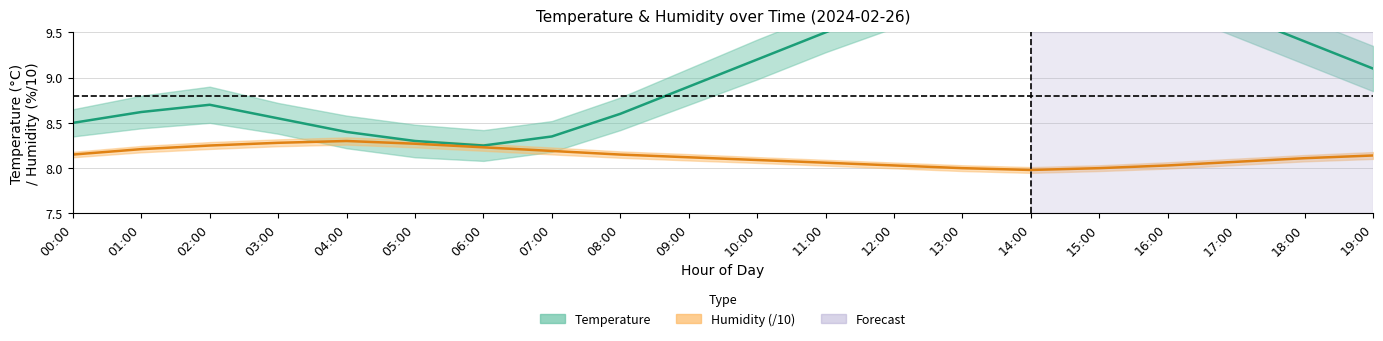

Reading left to right, extract all data points from this chart.

Temperature (°C): 8.5	8.6	8.7	8.6	8.4	8.3	8.2	8.3	8.6	8.9	9.2	9.5	9.8	10.1	10.3	10.2	10.0	9.7	9.4	9.1
Humidity (%/10): 8.2	8.2	8.2	8.3	8.3	8.3	8.2	8.2	8.2	8.1	8.1	8.1	8.0	8.0	8.0	8.0	8.0	8.1	8.1	8.1